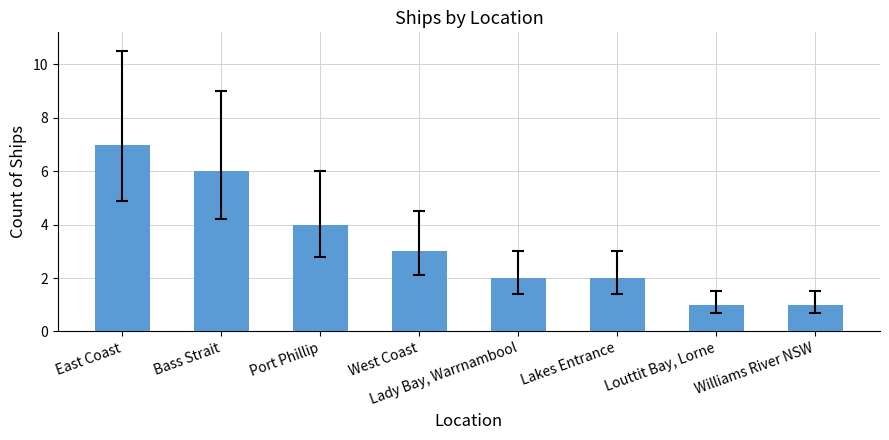

What is the smallest value displayed?

1